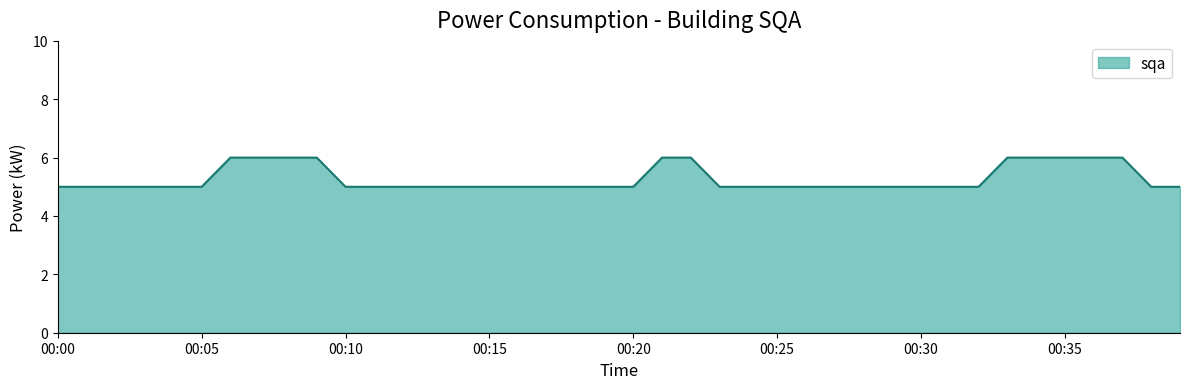

What is the minimum value shown in the chart?

5